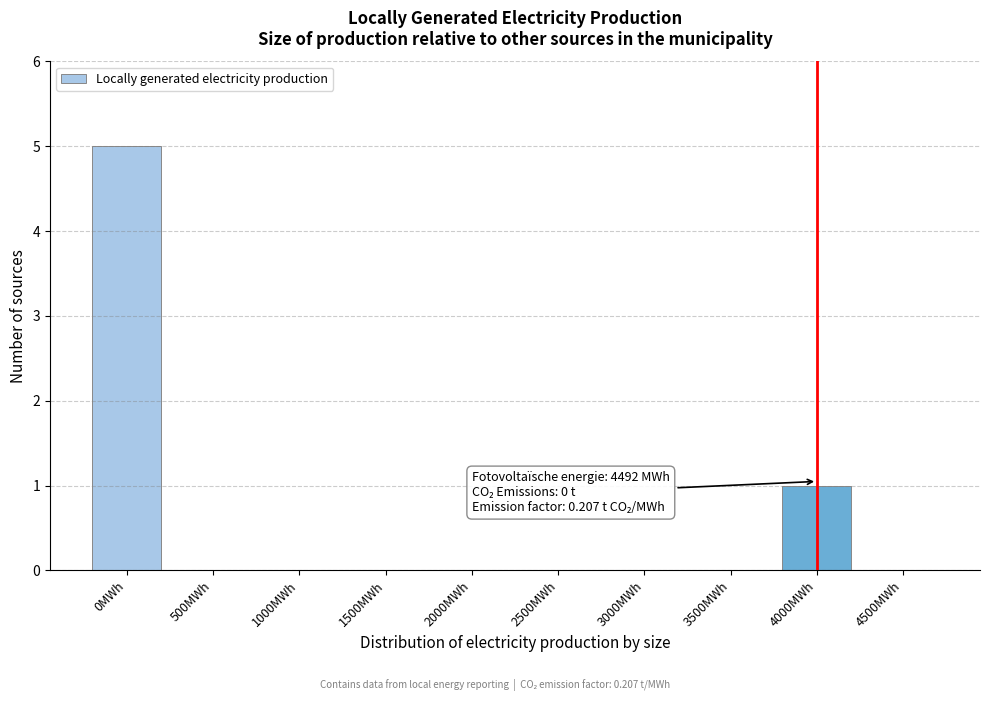

Reading left to right, extract all data points from this chart.

0MWh=5	500MWh=0	1000MWh=0	1500MWh=0	2000MWh=0	2500MWh=0	3000MWh=0	3500MWh=0	4000MWh=1	4500MWh=0